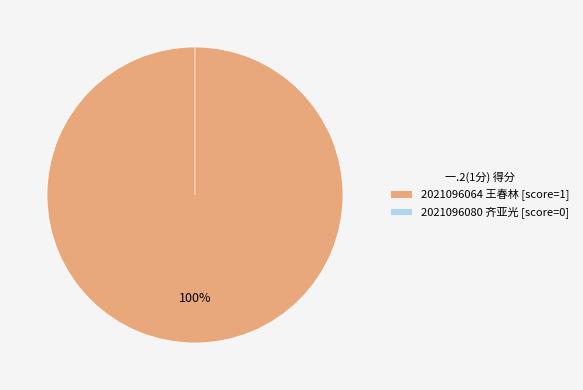

To the nearest percent, what portion does 2021096064 王春林 represent?

100%